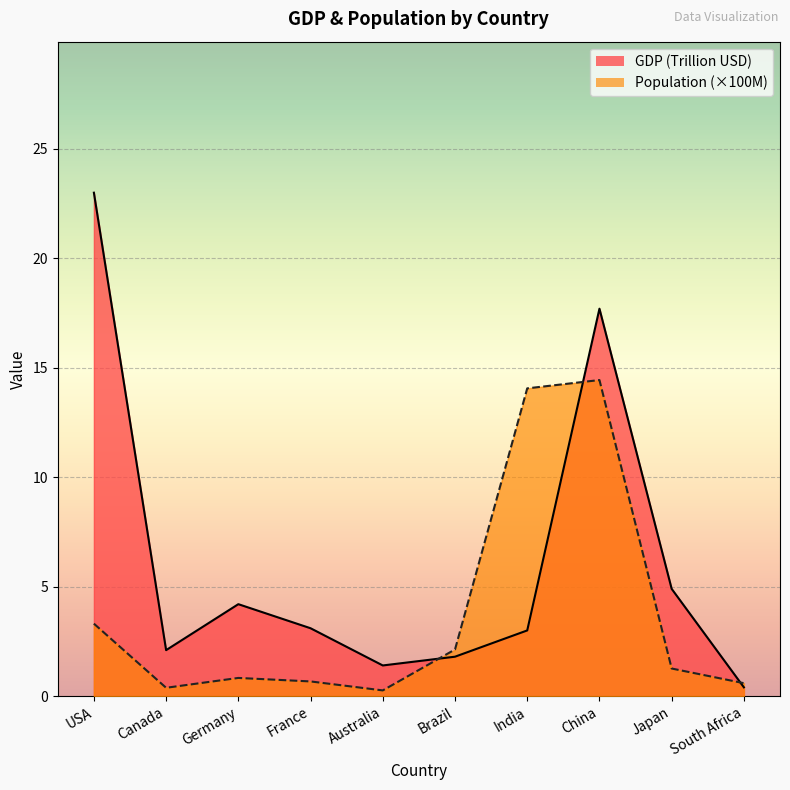

True or false: GDP (Trillion USD) has a value of 2.1 at Canada.

True